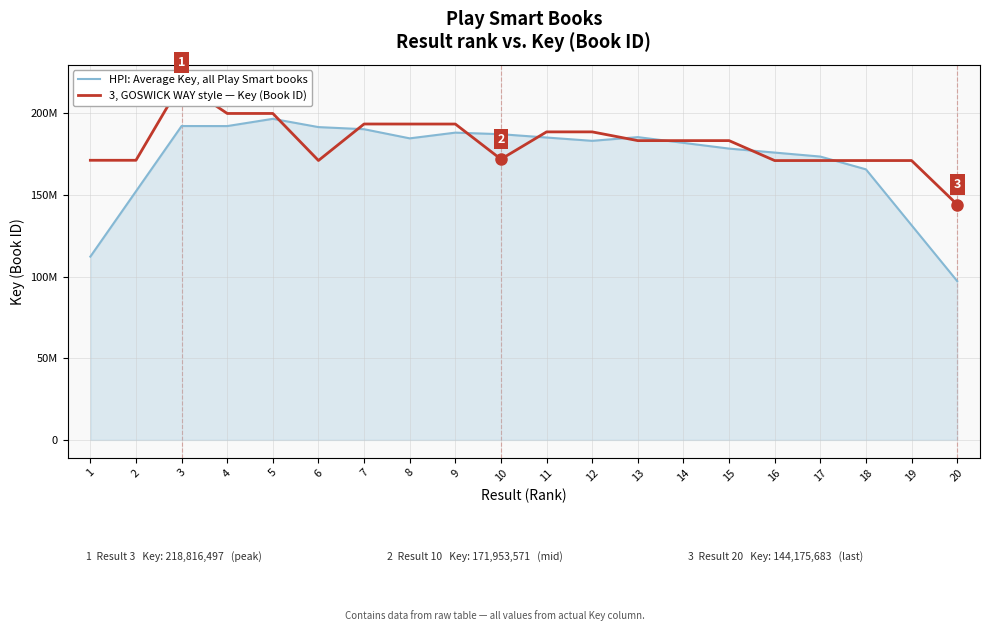

Which series has the widest spread of values?

HPI: Average Key, all Play Smart books